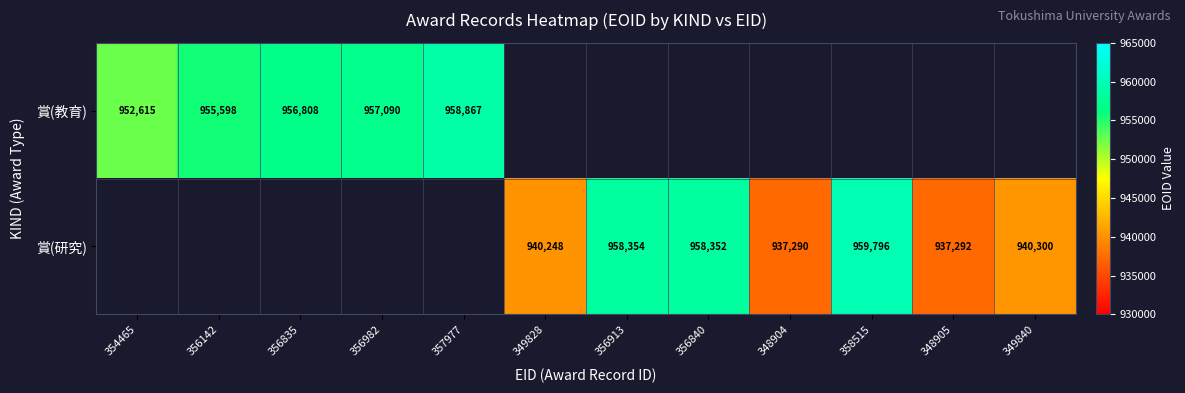

Is the value of 賞(教育) at 356835 greater than the value of 賞(研究) at 349840?

Yes